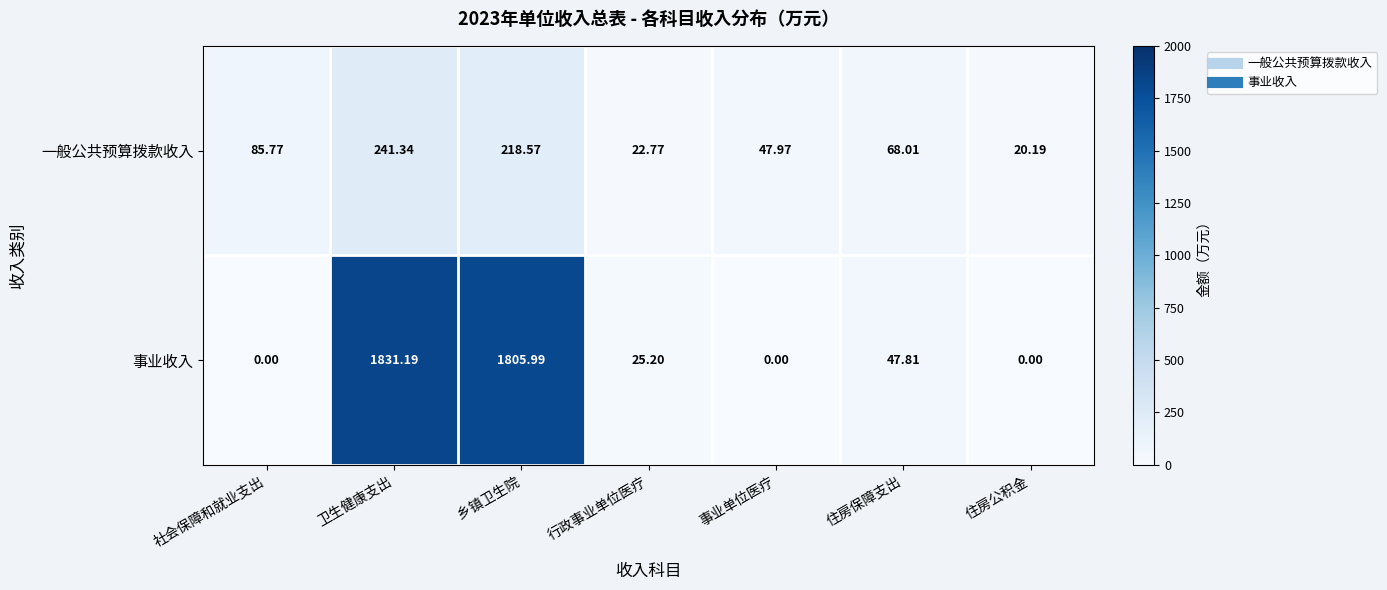

At which category is the sum across all series the highest?

卫生健康支出